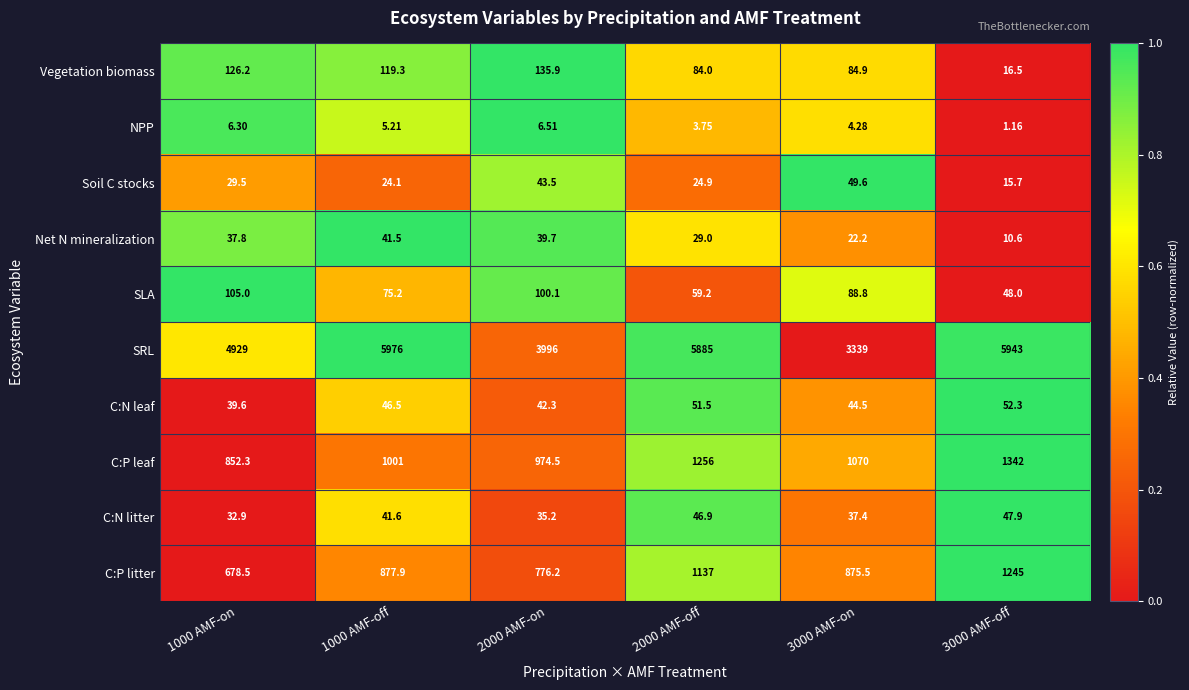

Is the value of C:P litter at 2000 AMF-on greater than the value of C:N litter at 2000 AMF-off?

Yes